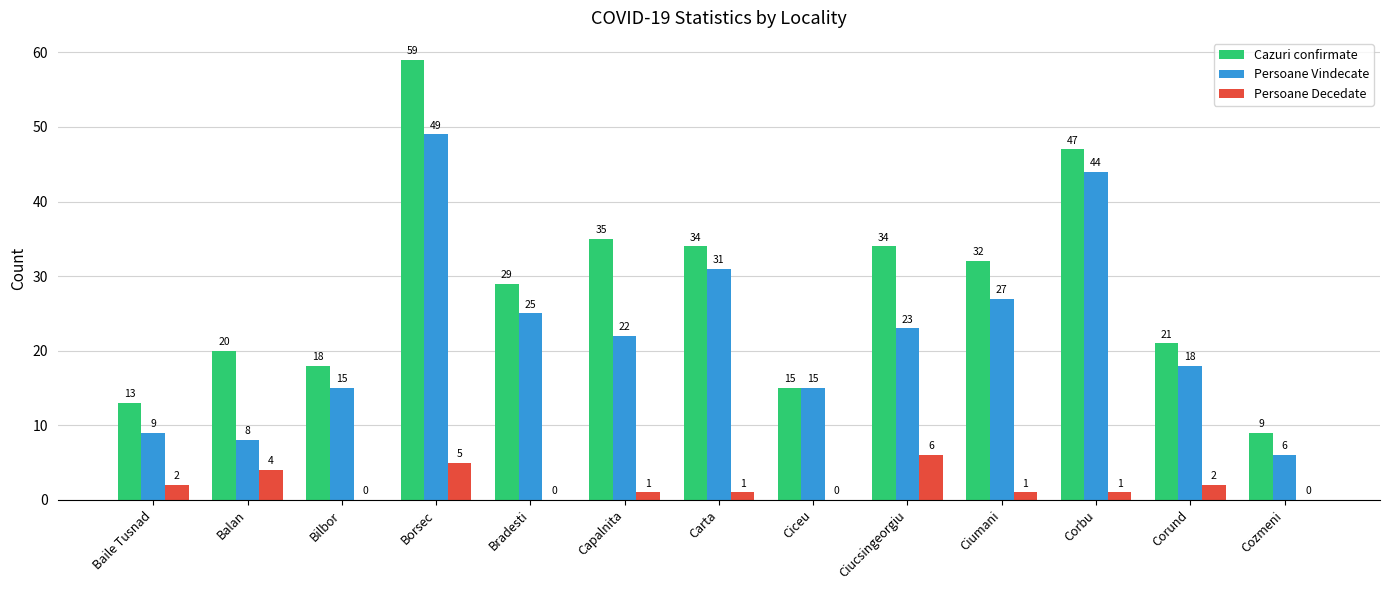

Are the bars grouped side by side (vs. stacked)?

Yes